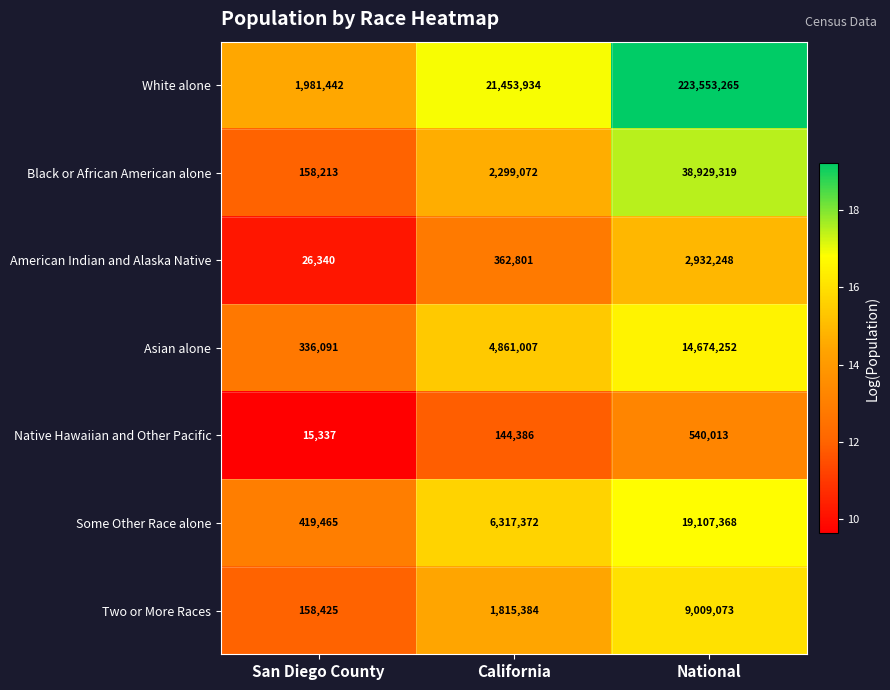

Reading left to right, transcribe all the data shown in this chart.

White alone: 1981442	21453934	223553265
Black or African American alone: 158213	2299072	38929319
American Indian and Alaska Native: 26340	362801	2932248
Asian alone: 336091	4861007	14674252
Native Hawaiian and Other Pacific: 15337	144386	540013
Some Other Race alone: 419465	6317372	19107368
Two or More Races: 158425	1815384	9009073